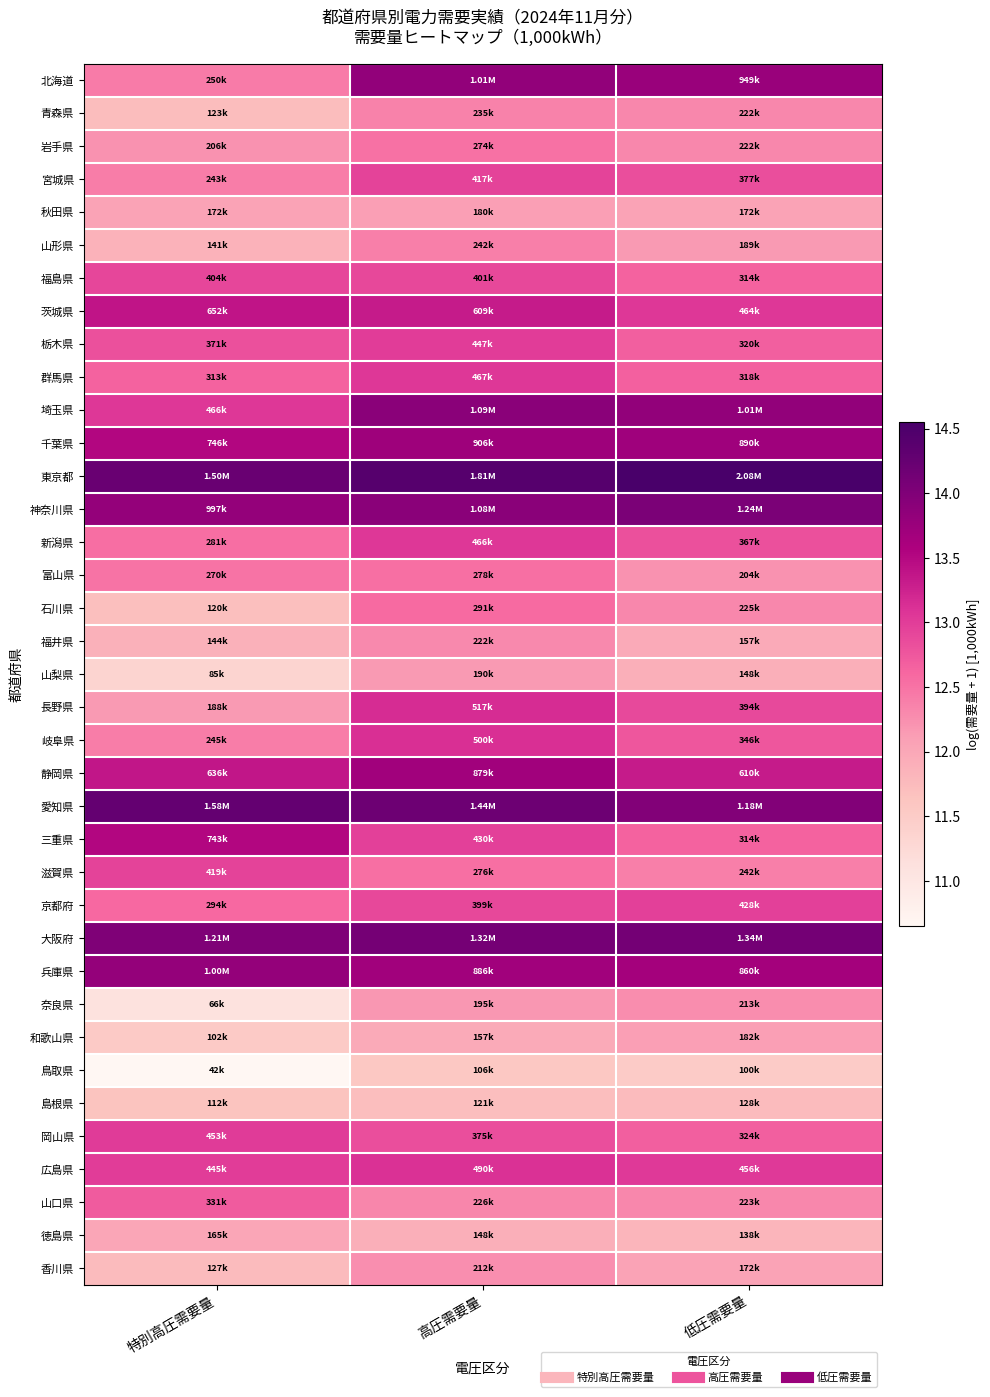

Which has a higher value, 低圧需要量 or 特別高圧需要量?

低圧需要量